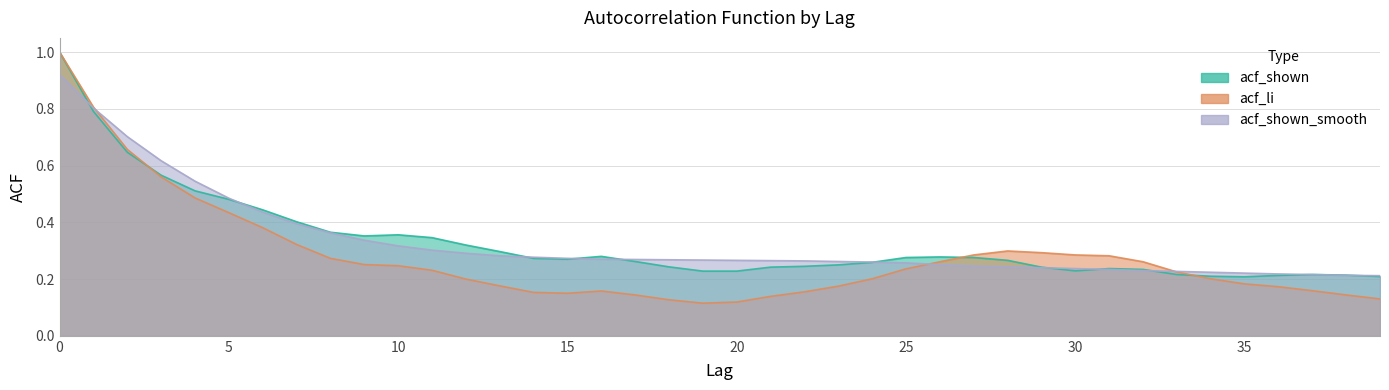

Reading left to right, transcribe all the data shown in this chart.

acf_li: 0=1.0	1=0.8	2=0.7	3=0.6	4=0.5	5=0.4	6=0.4	7=0.3	8=0.3	9=0.3	10=0.2	11=0.2	12=0.2	13=0.2	14=0.2	15=0.1	16=0.2	17=0.1	18=0.1	19=0.1	20=0.1	21=0.1	22=0.2	23=0.2	24=0.2	25=0.2	26=0.3	27=0.3	28=0.3	29=0.3	30=0.3	31=0.3	32=0.3	33=0.2	34=0.2	35=0.2	36=0.2	37=0.2	38=0.1	39=0.1
acf_shown: 0=1.0	1=0.8	2=0.6	3=0.6	4=0.5	5=0.5	6=0.4	7=0.4	8=0.4	9=0.4	10=0.4	11=0.3	12=0.3	13=0.3	14=0.3	15=0.3	16=0.3	17=0.3	18=0.2	19=0.2	20=0.2	21=0.2	22=0.2	23=0.2	24=0.3	25=0.3	26=0.3	27=0.3	28=0.3	29=0.2	30=0.2	31=0.2	32=0.2	33=0.2	34=0.2	35=0.2	36=0.2	37=0.2	38=0.2	39=0.2
acf_shown_smooth: 0=0.9	1=0.8	2=0.7	3=0.6	4=0.5	5=0.5	6=0.4	7=0.4	8=0.4	9=0.3	10=0.3	11=0.3	12=0.3	13=0.3	14=0.3	15=0.3	16=0.3	17=0.3	18=0.3	19=0.3	20=0.3	21=0.3	22=0.3	23=0.3	24=0.3	25=0.3	26=0.3	27=0.2	28=0.2	29=0.2	30=0.2	31=0.2	32=0.2	33=0.2	34=0.2	35=0.2	36=0.2	37=0.2	38=0.2	39=0.2